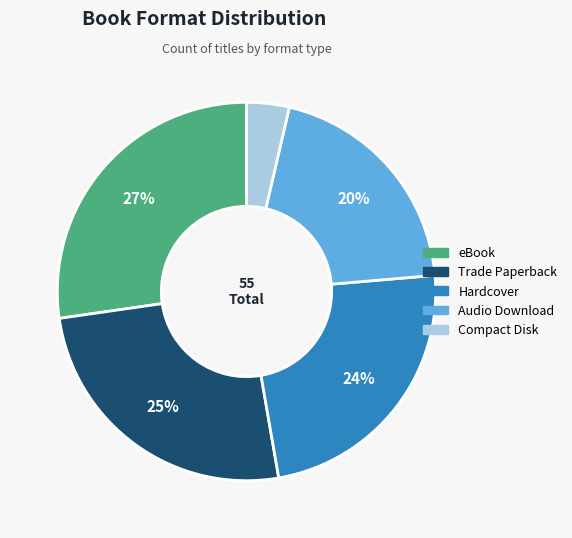

Which category has the smallest portion of the pie?

Compact Disk